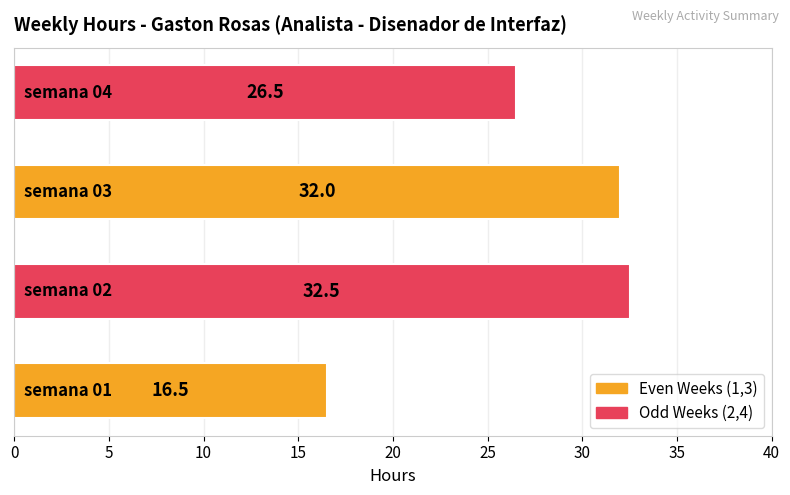

Count the number of data series in this chart.

1